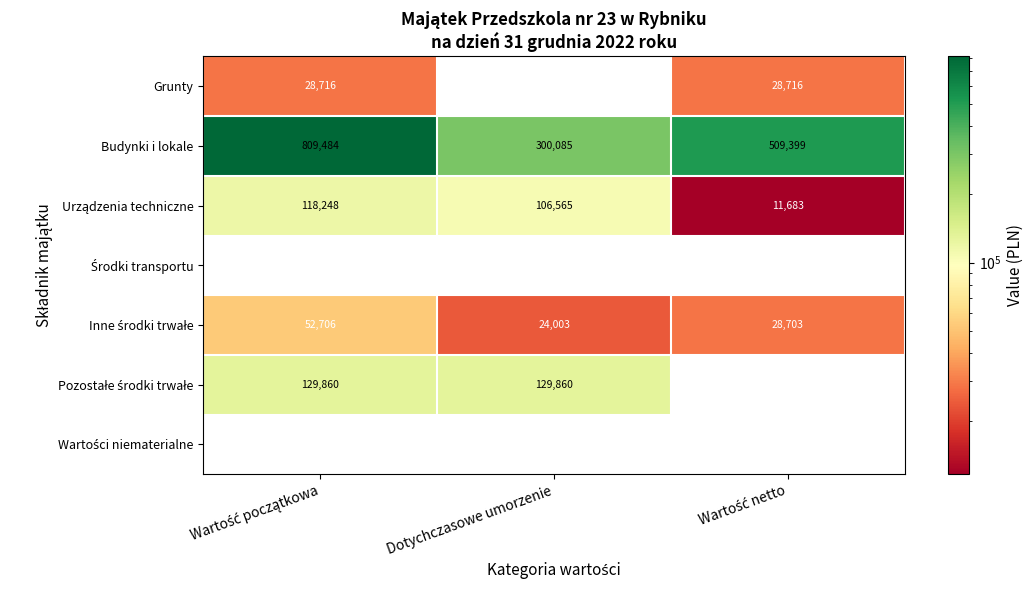

What is the total value across all series at Dotychczasowe umorzenie?

560513